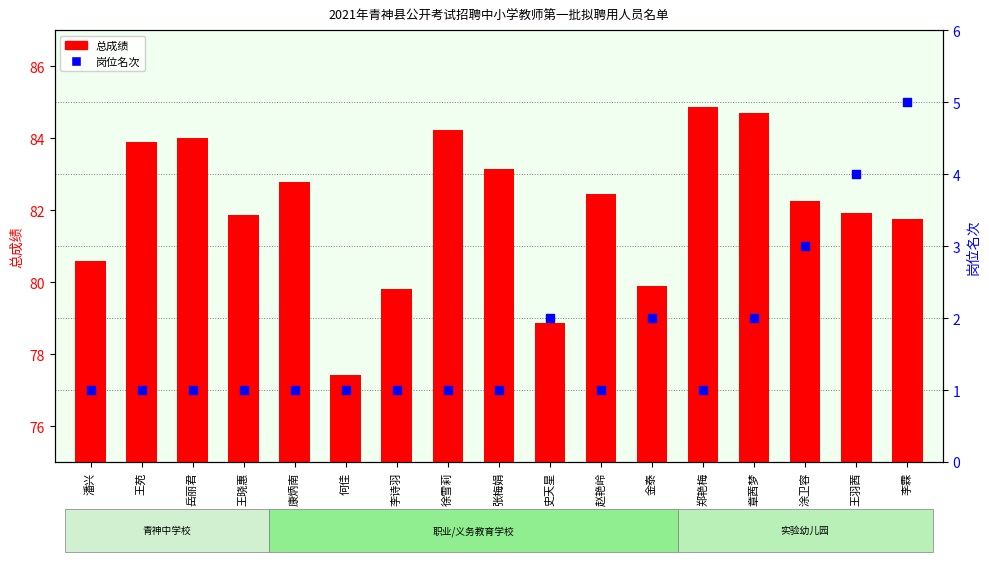

At how many categories does at least one series exceed 84?

3